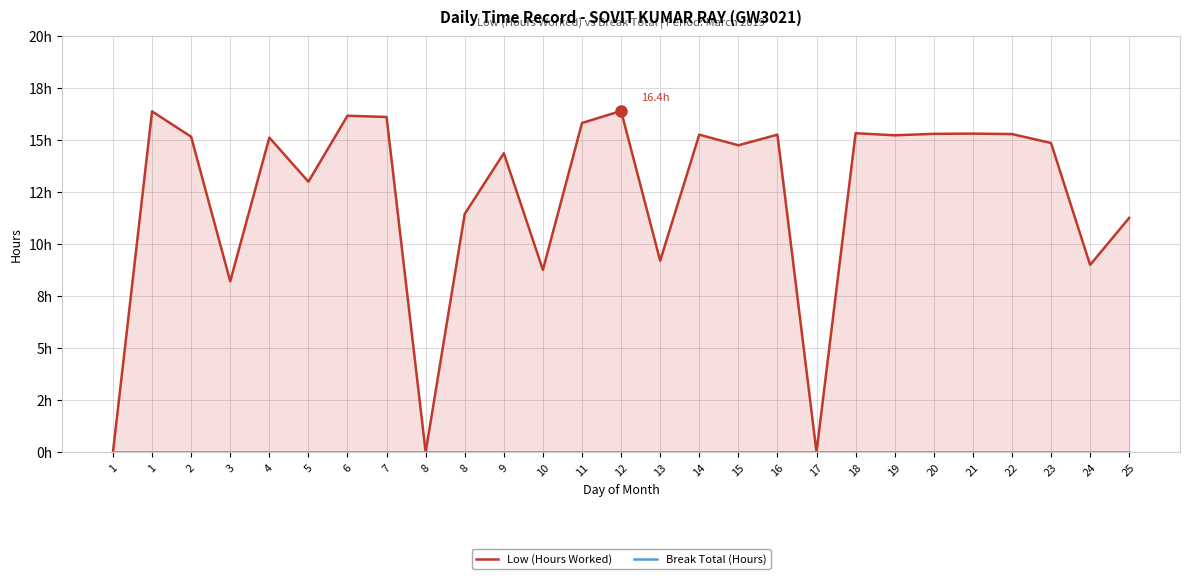

Which series has the largest range (max minus min)?

Low (Hours Worked)